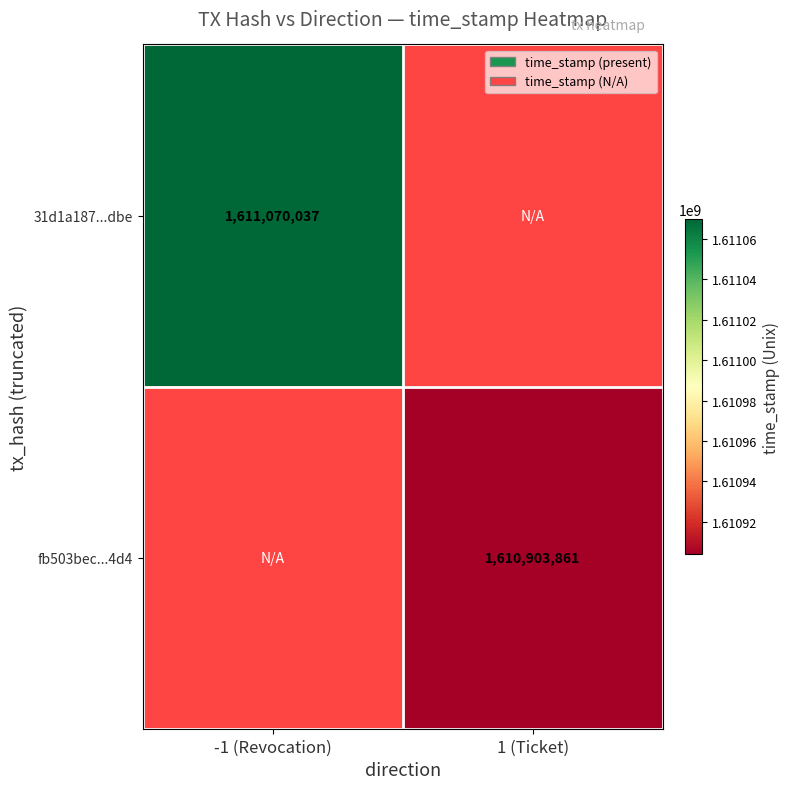

Is the value of 31d1a187...dbe at -1 (Revocation) greater than the value of fb503bec...4d4 at 1 (Ticket)?

Yes